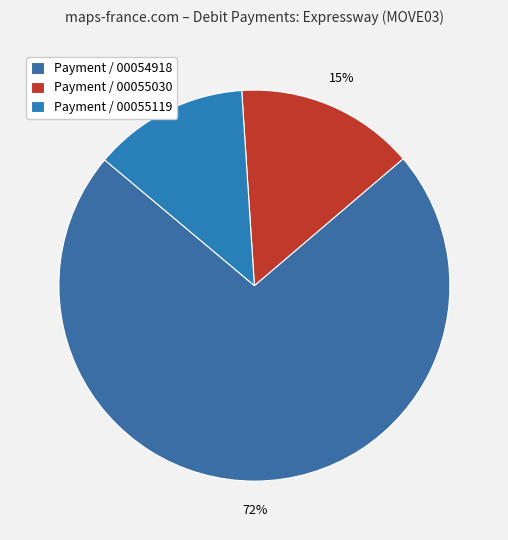

What is the largest slice in the pie chart?

Payment / 00054918